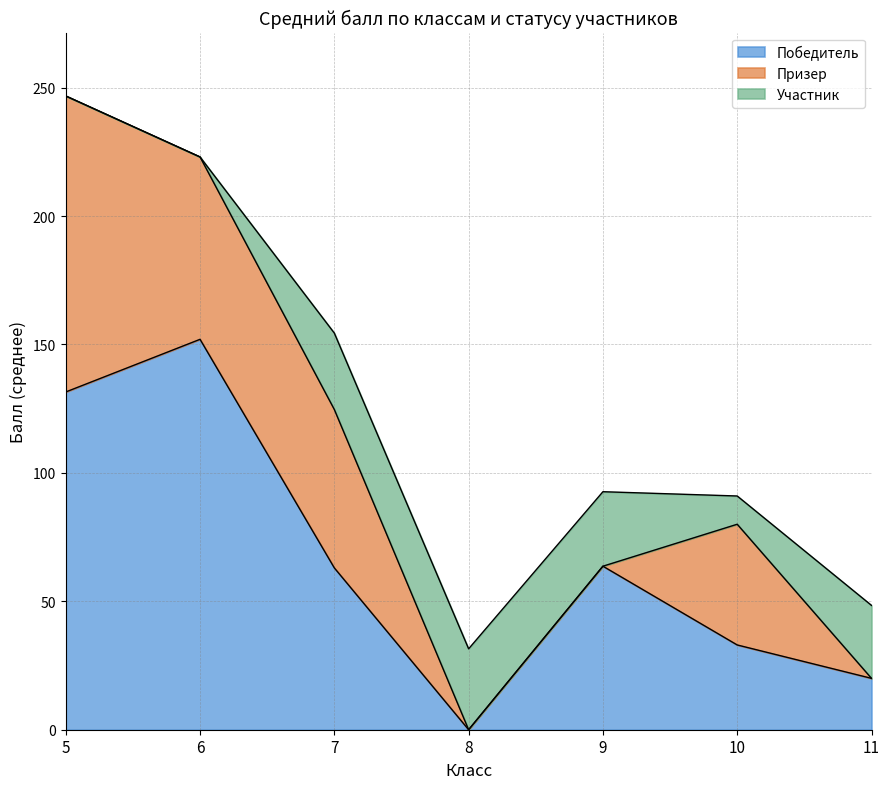

At which label does Победитель reach its peak?

6